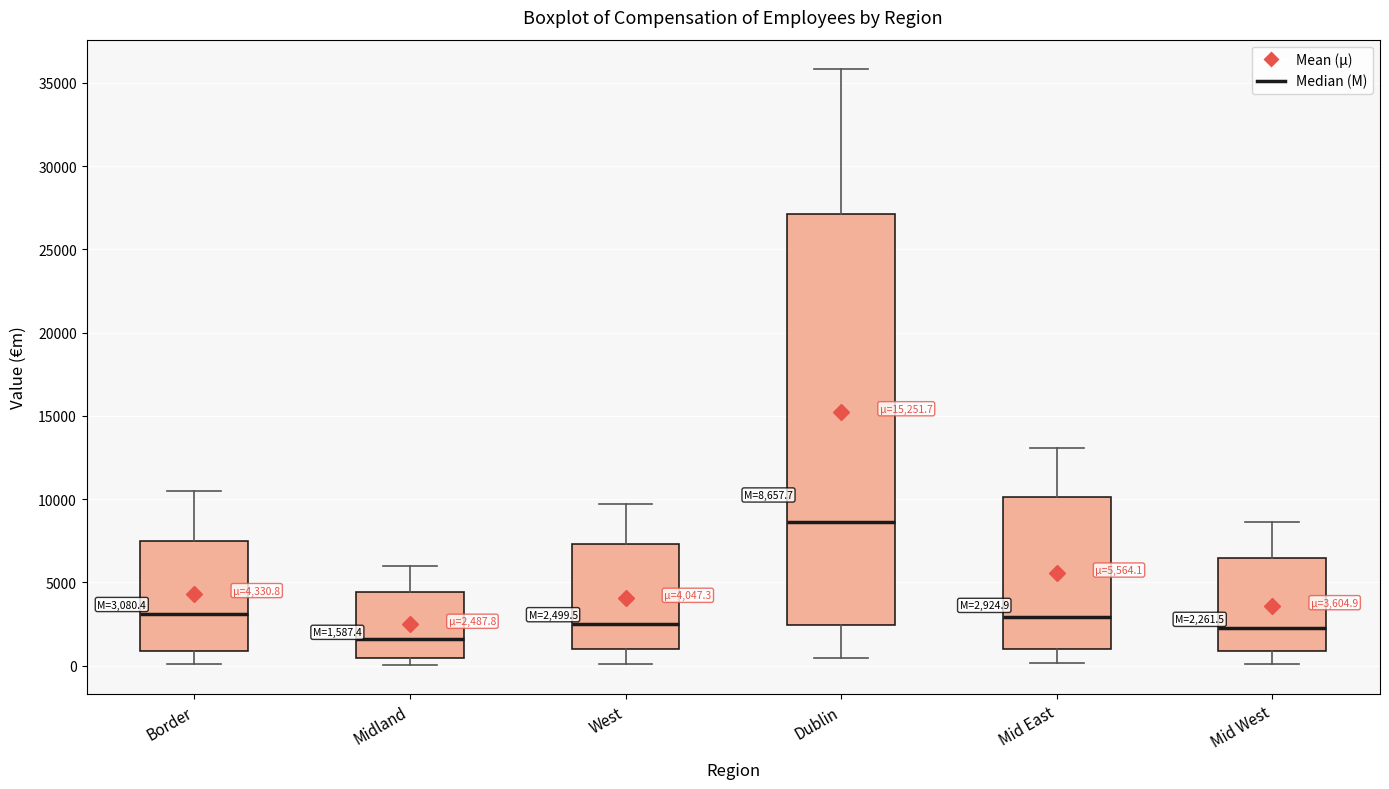

Which box's median line is the lowest?

Midland